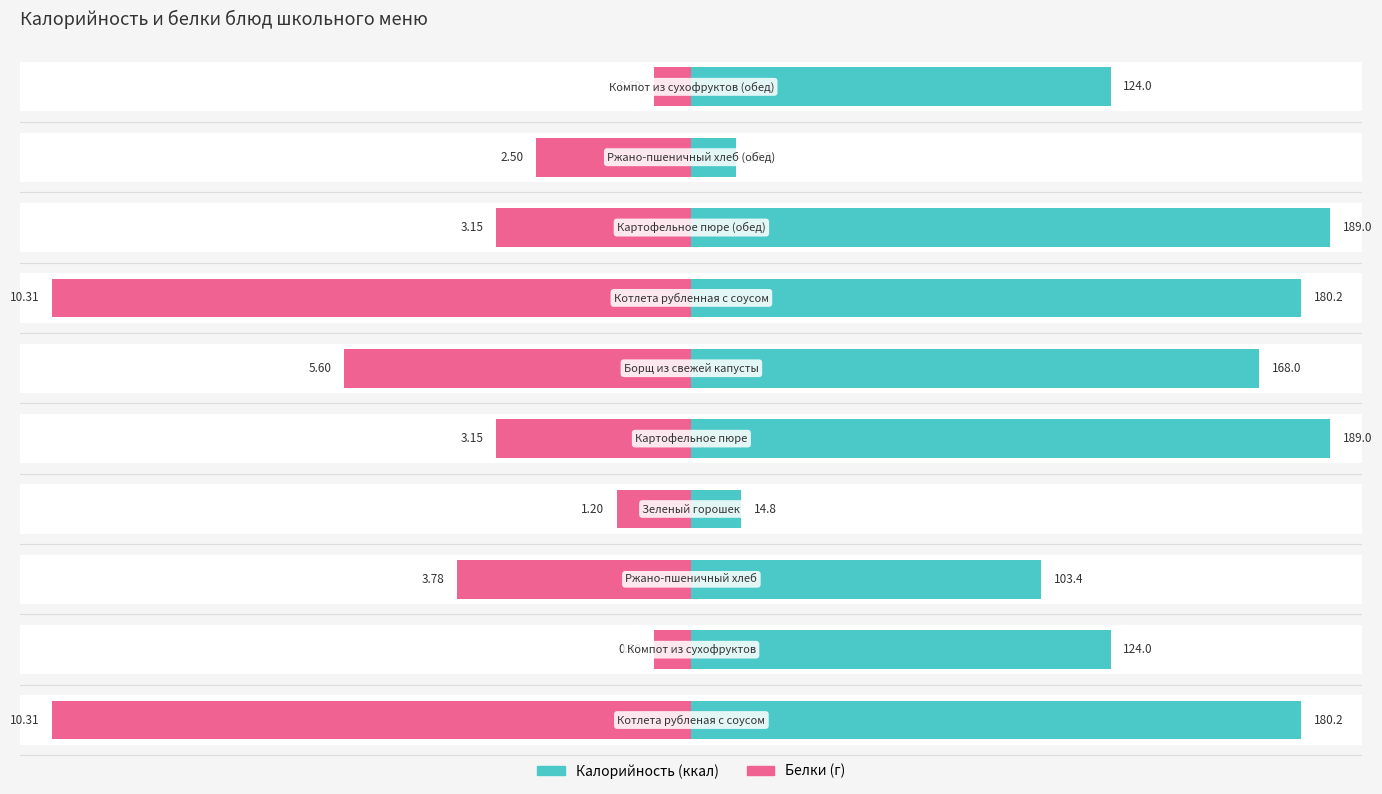

What is the minimum value for Калорийность?

13.2